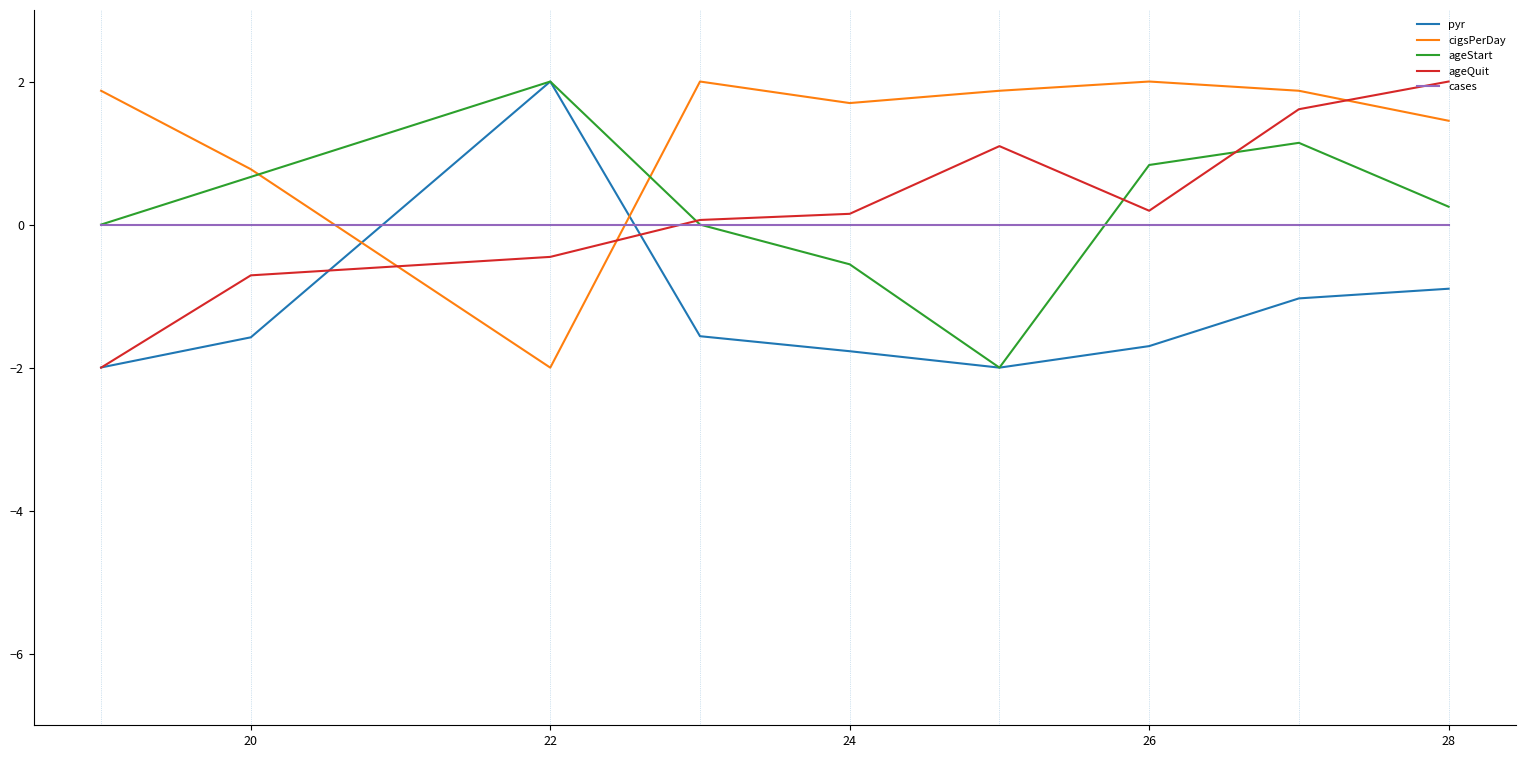

What is the minimum value for pyr?

-2.0